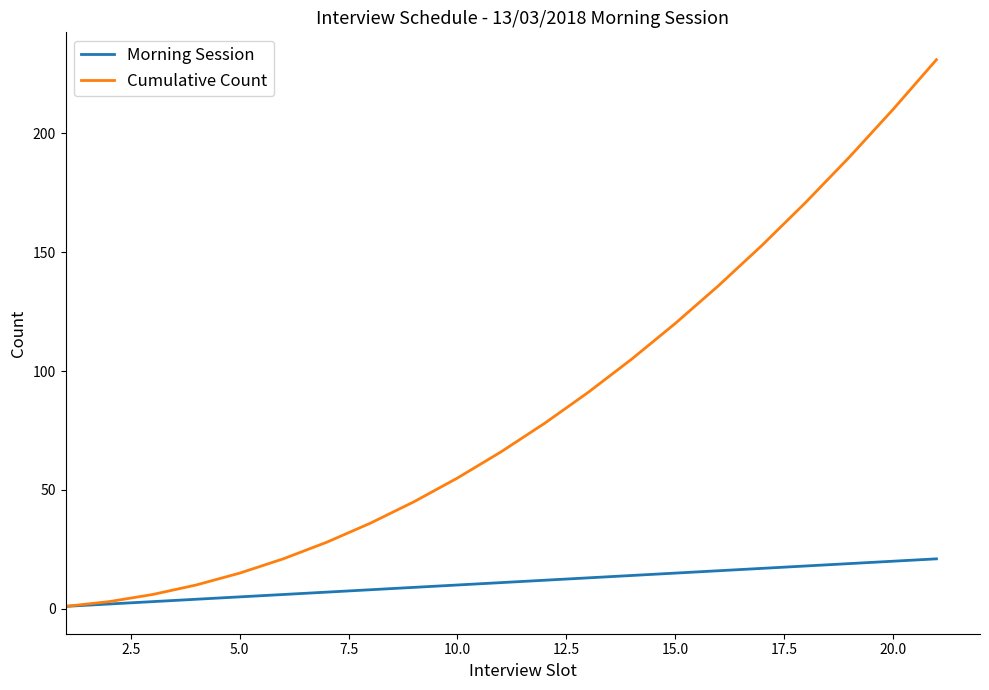

True or false: Cumulative Count has more than 2 interior local peaks.

False